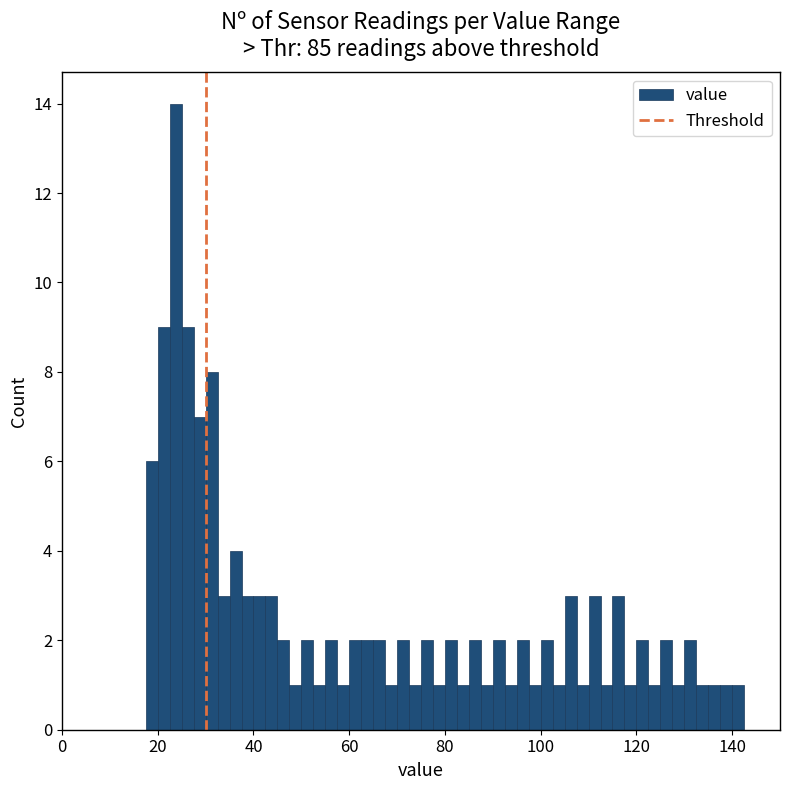

Read against the x-axis, roughly where is the centre of the tallest bar?

24